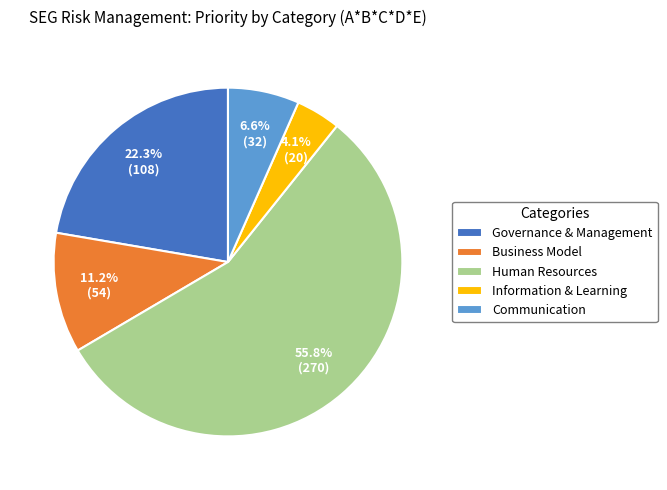

Which has a higher value, Governance & Management or Communication?

Governance & Management